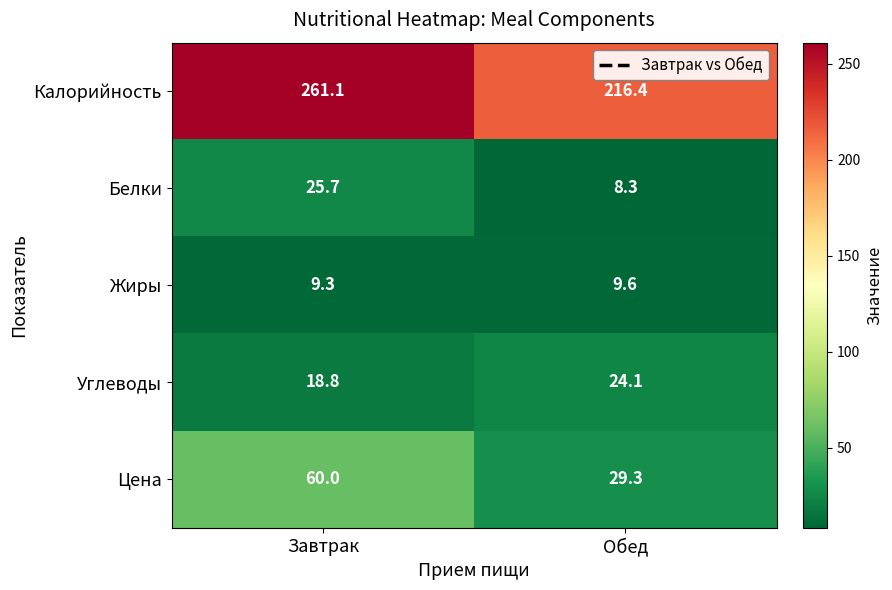

How many data points does each series have?

2